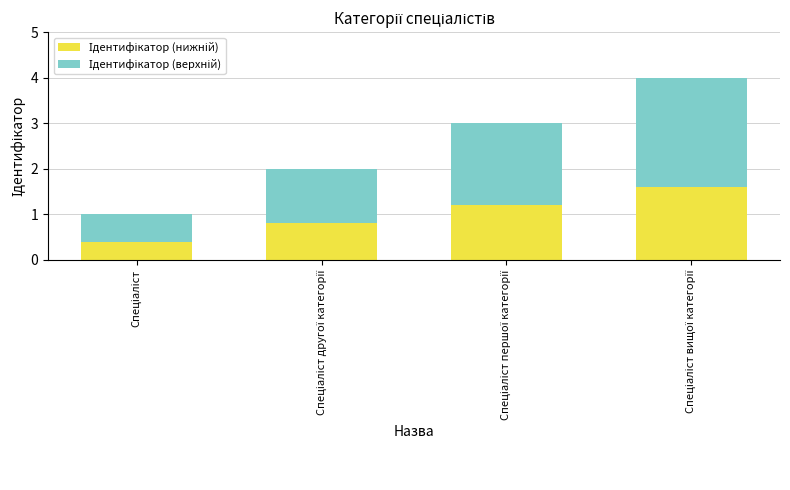

Count the number of categories in the chart.

4